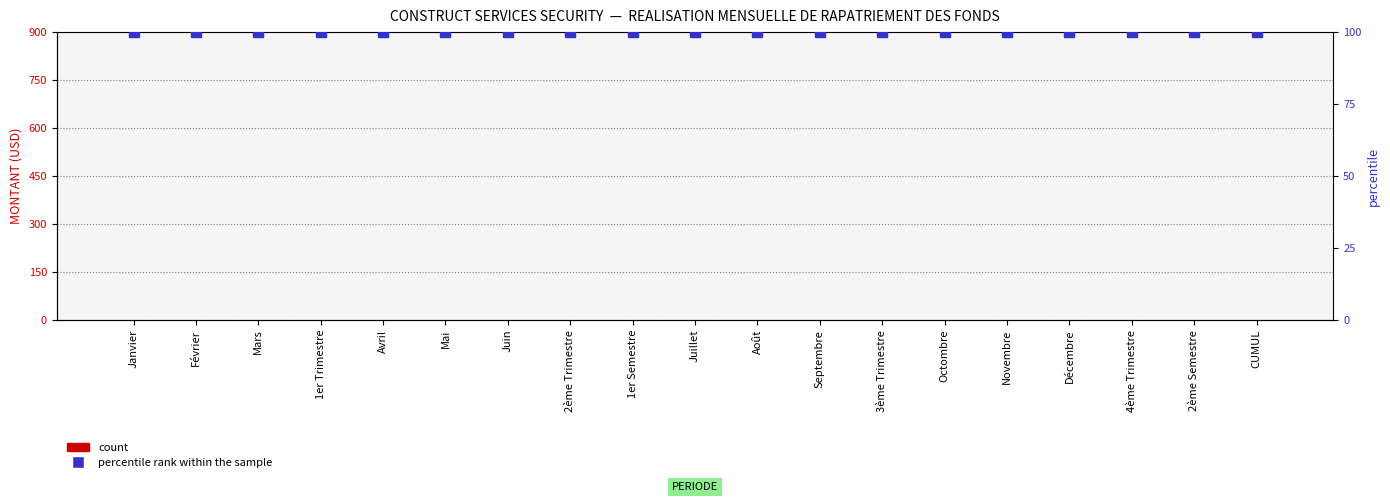

Reading left to right, what are all the values shown in this chart?

MONTANT (USD): 0	0	0	0	0	0	0	0	0	0	0	0	0	0	0	0	0	0	0
percentile rank within the sample: 100	100	100	100	100	100	100	100	100	100	100	100	100	100	100	100	100	100	100